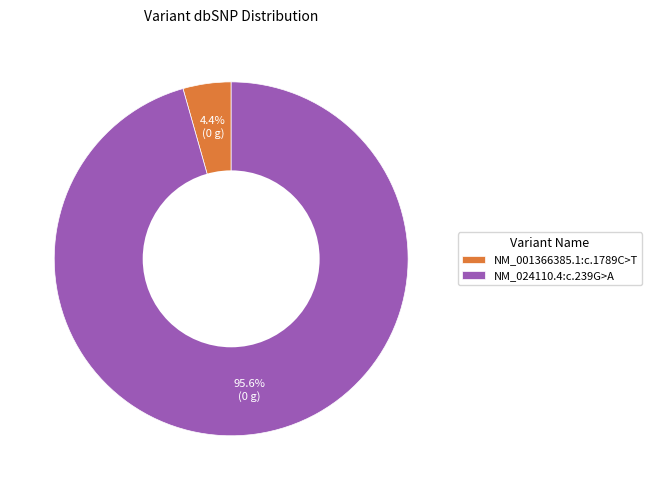

Is it true that NM_001366385.1:c.1789C>T is 4% of the pie?

True